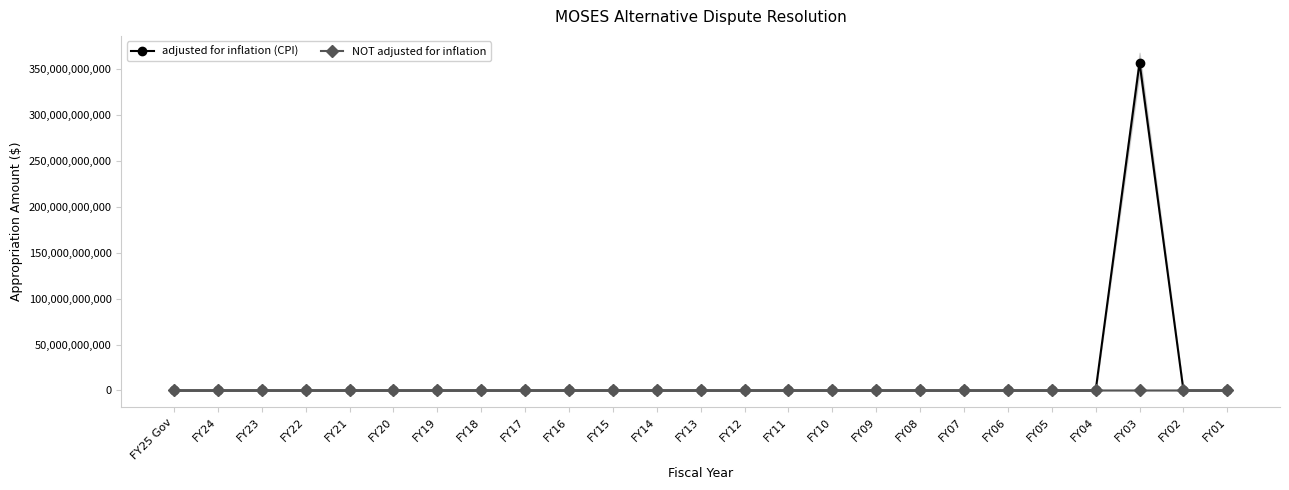

At how many categories does at least one series exceed 243771389087?

1